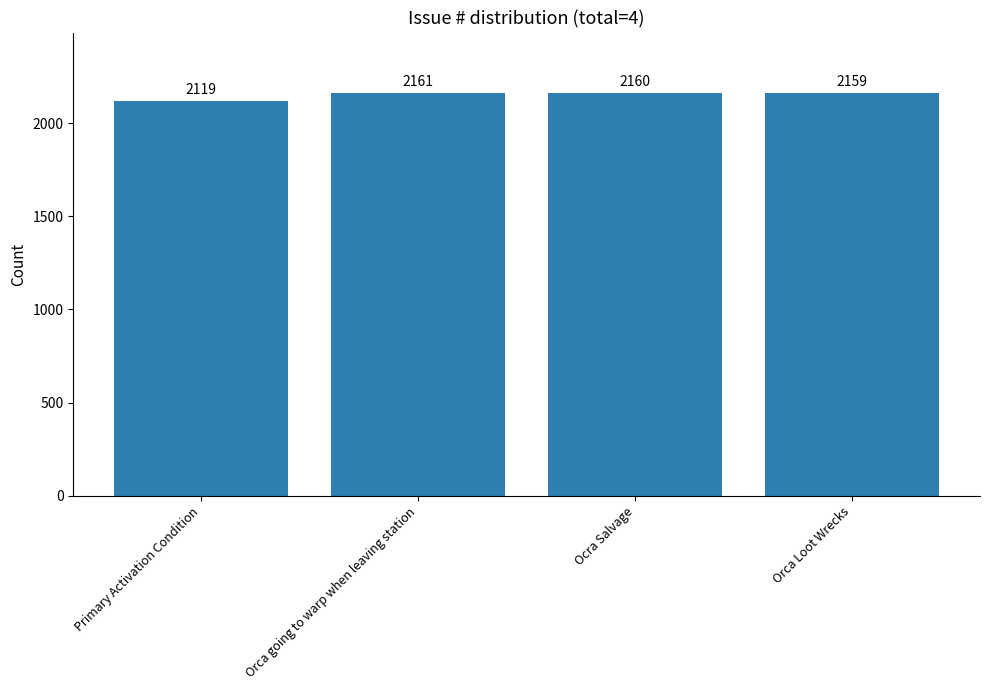

Which category has the lowest value across all series?

Primary Activation Condition